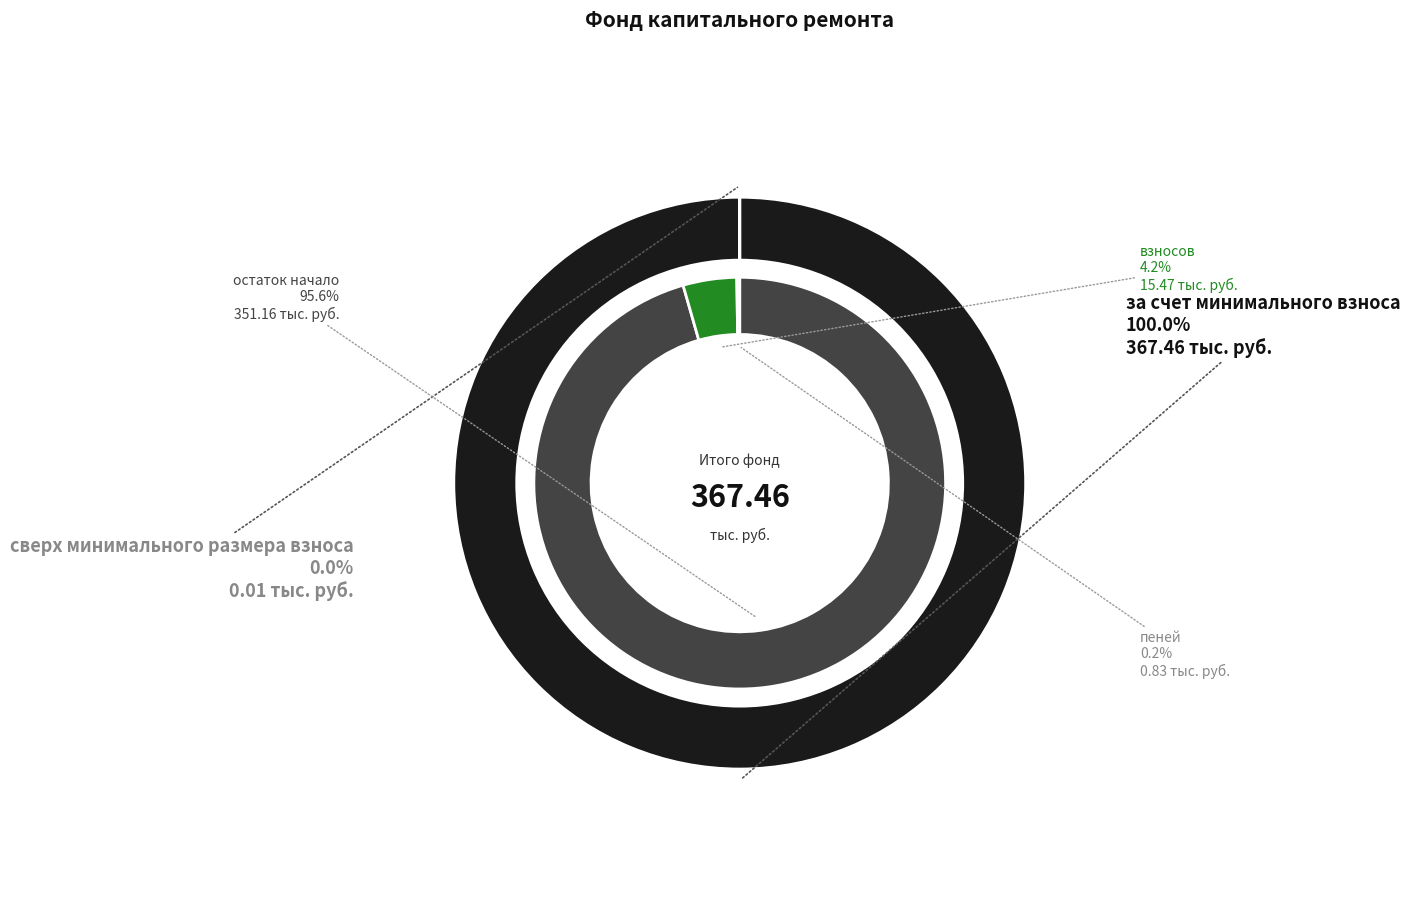

Which category has the biggest portion of the pie?

за счет минимального взноса